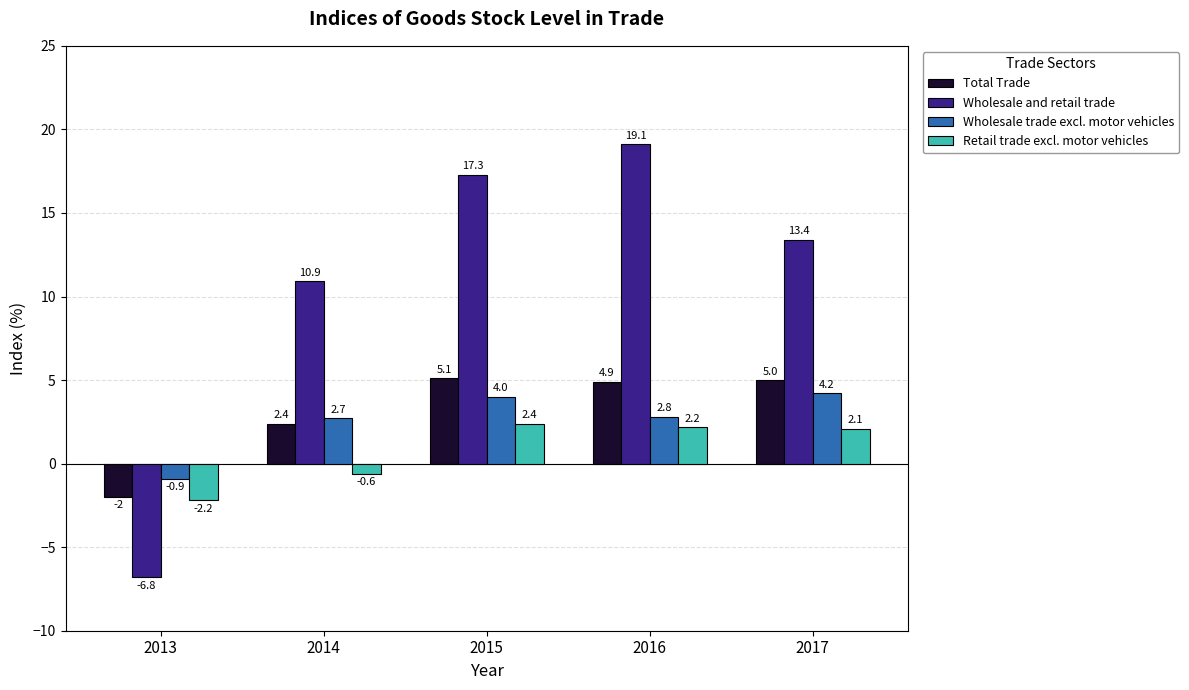

Reading left to right, what are all the values shown in this chart?

Total Trade: 2013=-2.0	2014=2.4	2015=5.1	2016=4.9	2017=5.0
Wholesale and retail trade: 2013=-6.8	2014=10.9	2015=17.3	2016=19.1	2017=13.4
Wholesale trade excl. motor vehicles: 2013=-0.9	2014=2.7	2015=4.0	2016=2.8	2017=4.2
Retail trade excl. motor vehicles: 2013=-2.2	2014=-0.6	2015=2.4	2016=2.2	2017=2.1